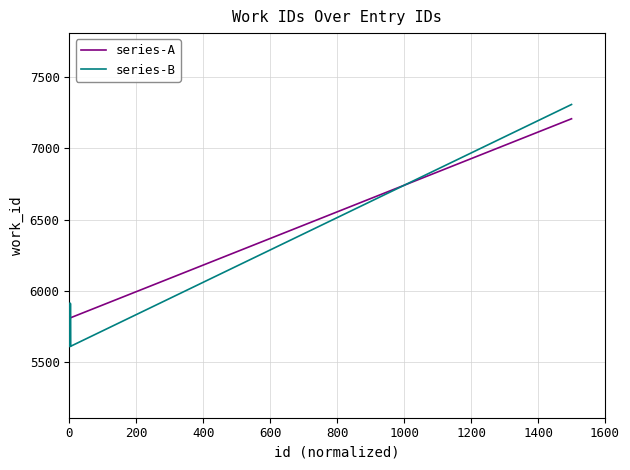

Which series has the largest range (max minus min)?

series-B